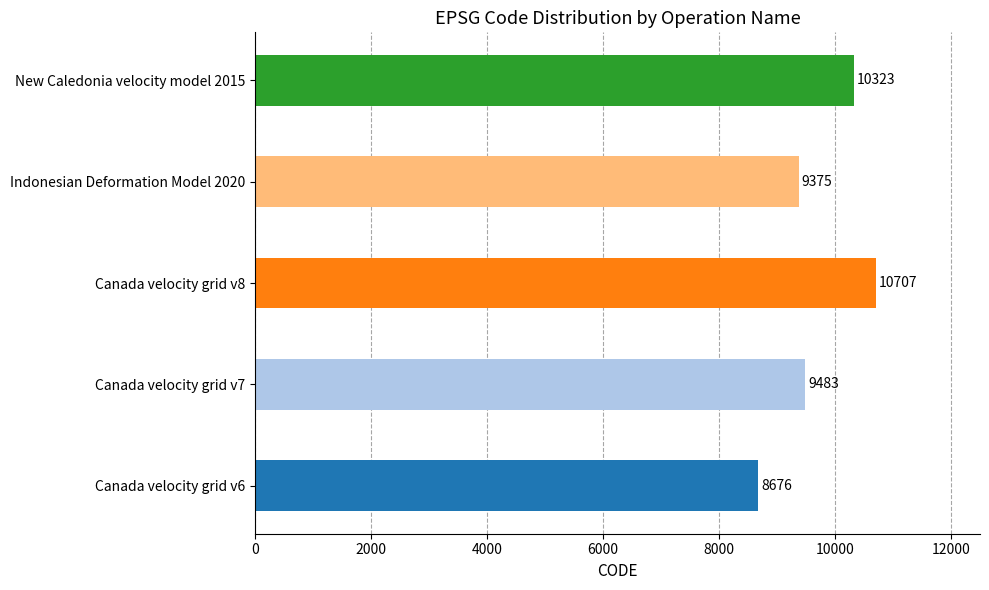

What is the sum of all values?

48564